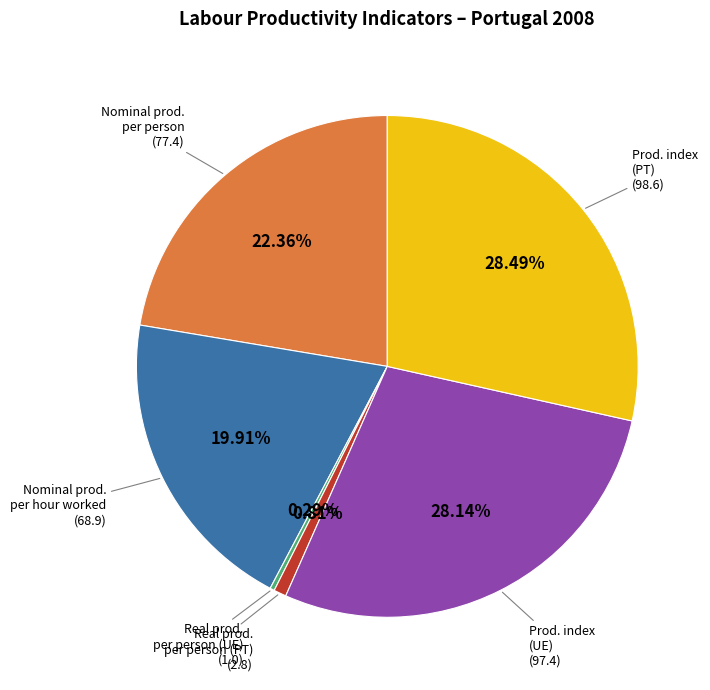

Is there any slice that represents more than half of the pie?

No